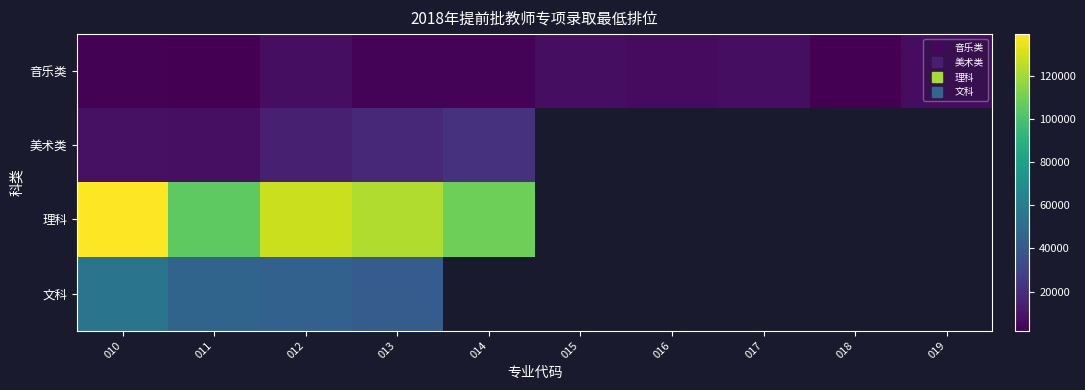

Rank the series at 017 from lowest to highest value.

美术类, 理科, 文科, 音乐类